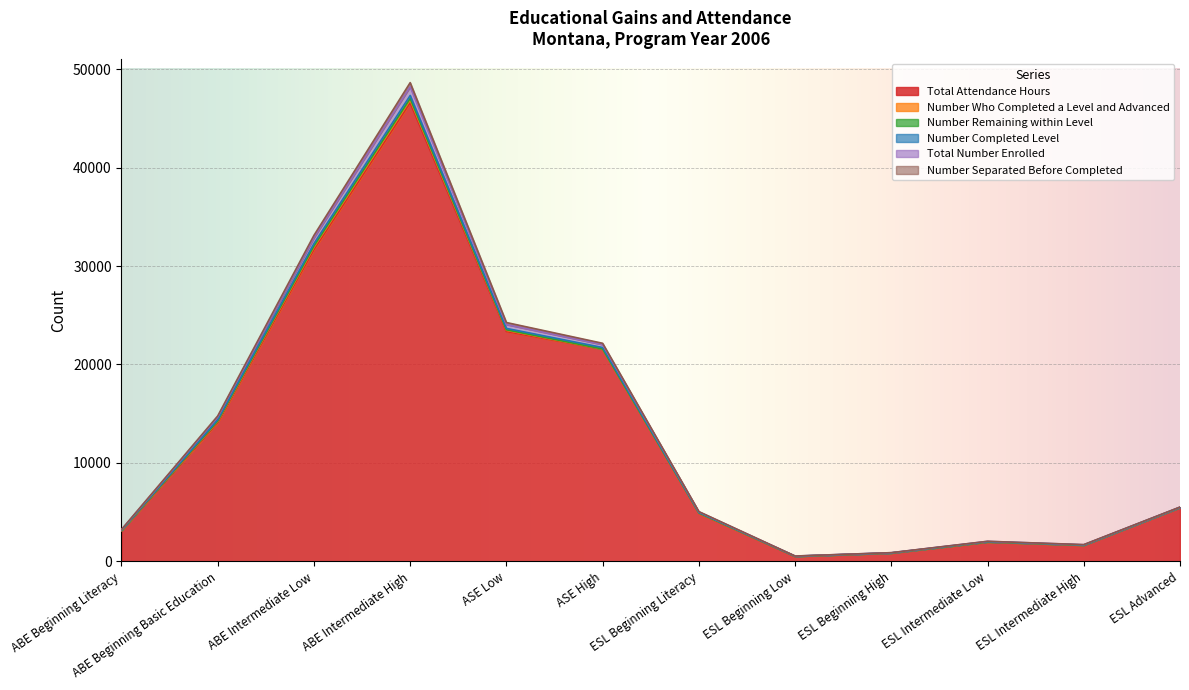

How many lines are shown in the chart?

6